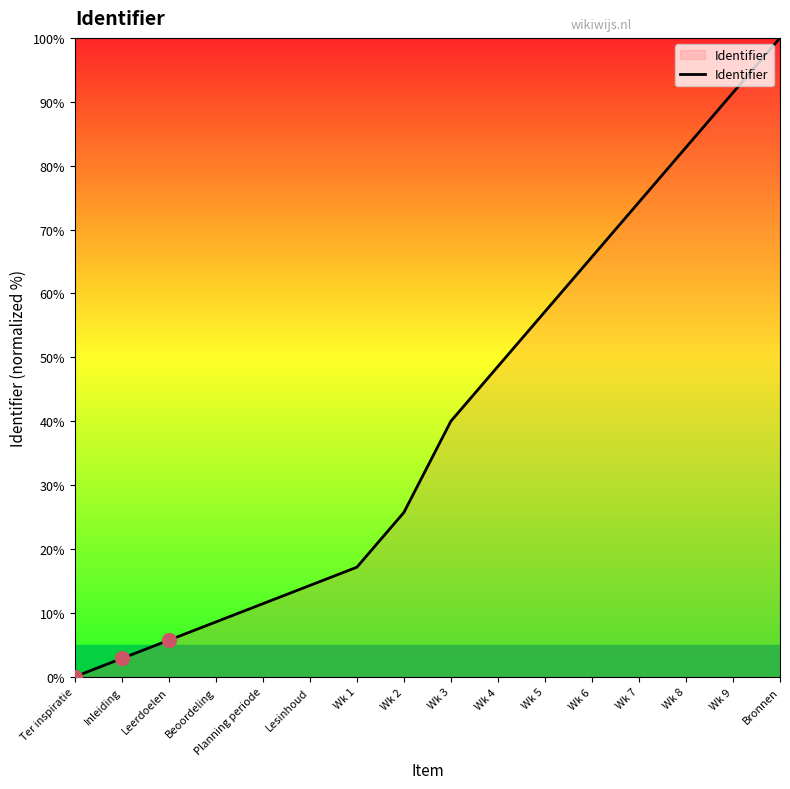

True or false: the data shows 40.0 at Wk 3.

True